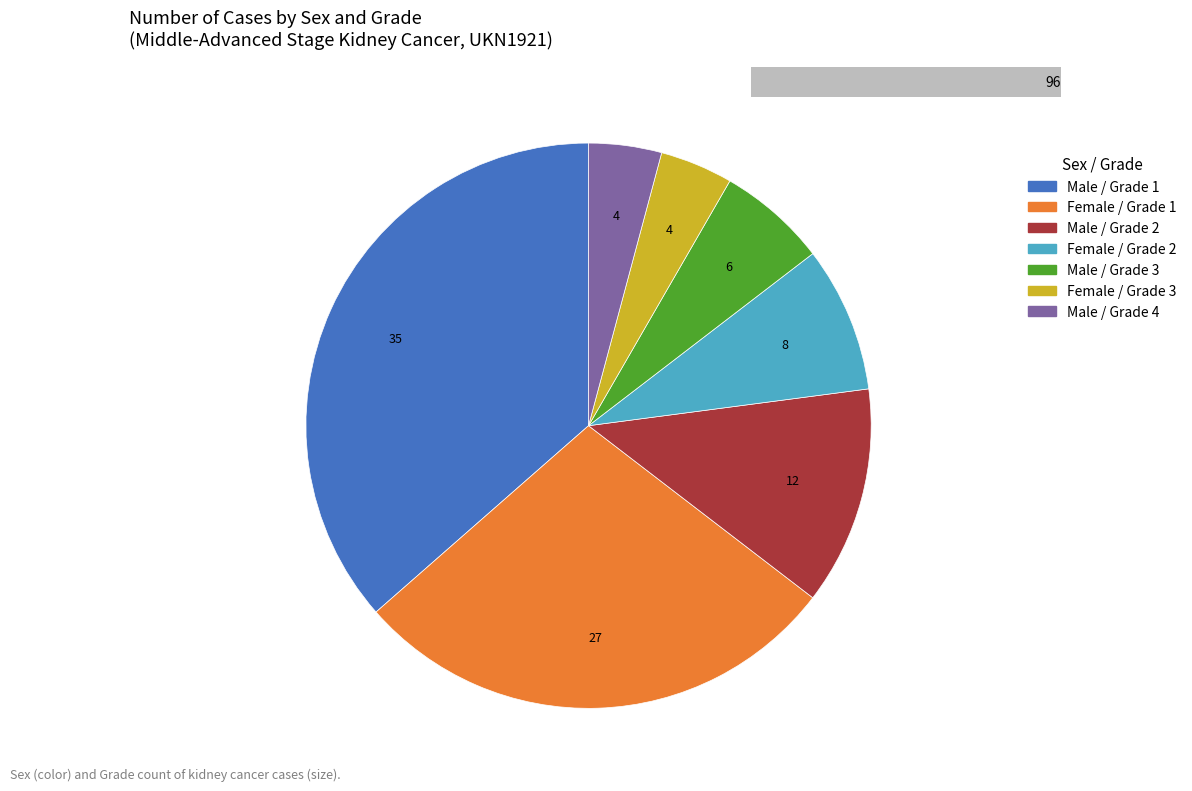

The Grade 2 slice represents 34% of the pie. True or false?

False